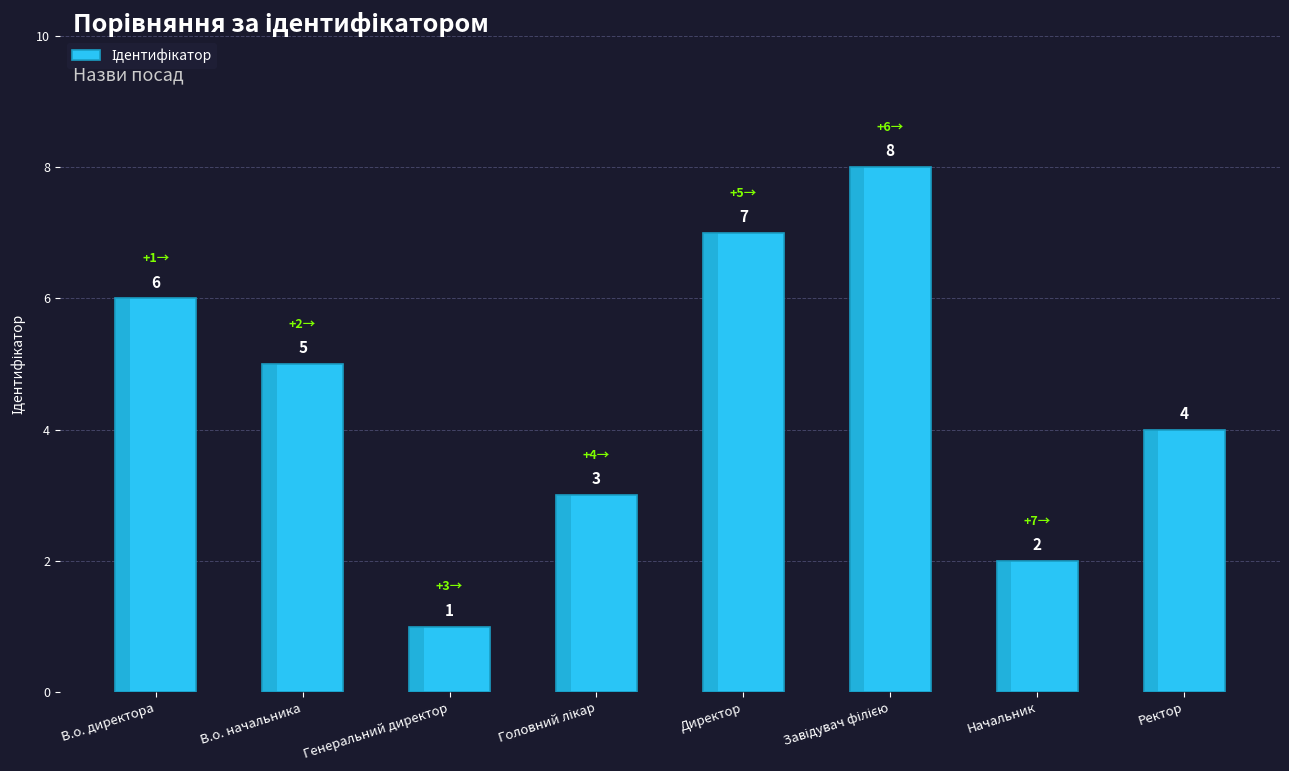

Count the number of data series in this chart.

1